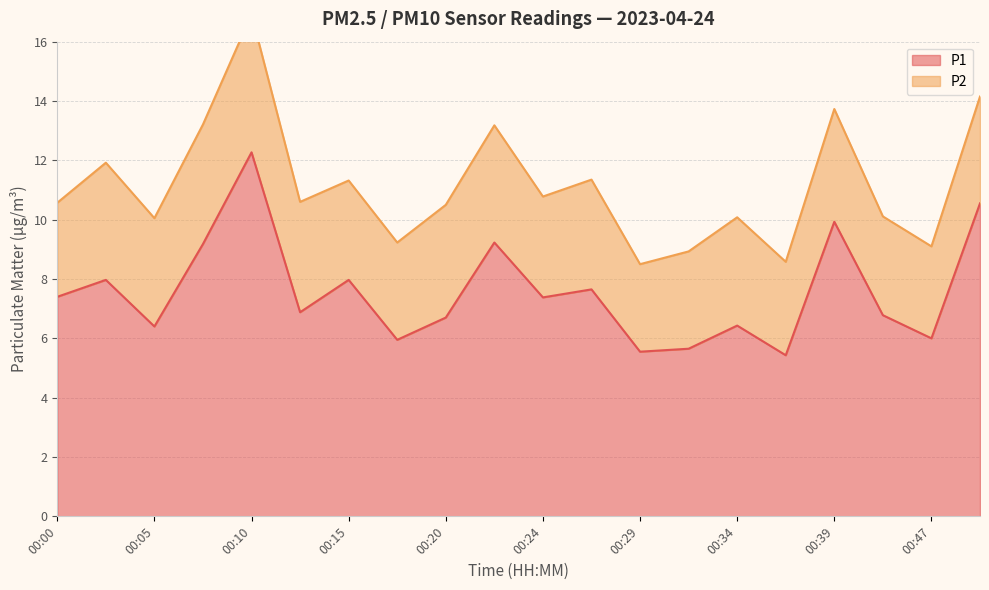

Which has a higher value, 00:02 or 00:27?

00:02